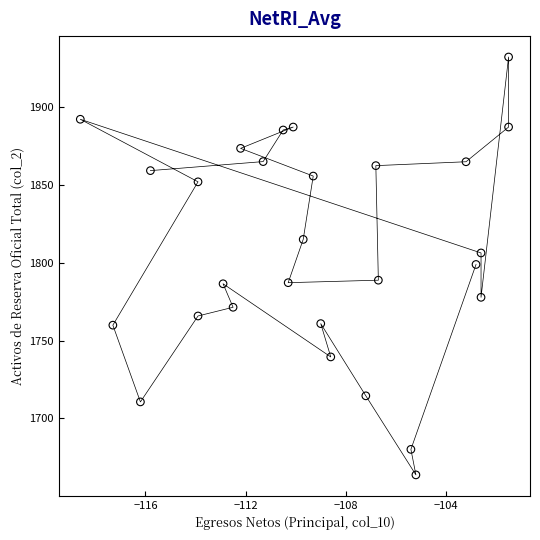

What is the range of X values (max minus min)?

17.1